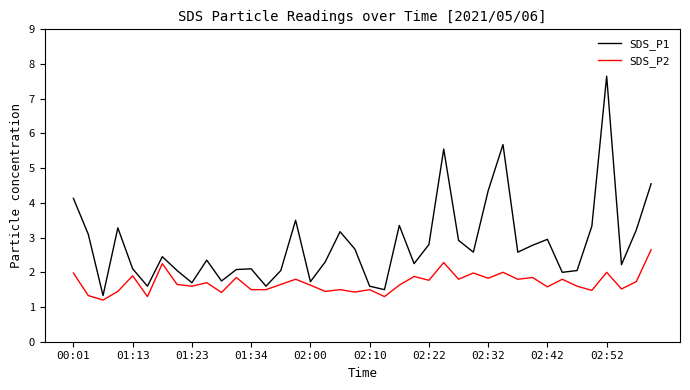

Rank the series by their average value, from highest to lowest.

SDS_P1, SDS_P2